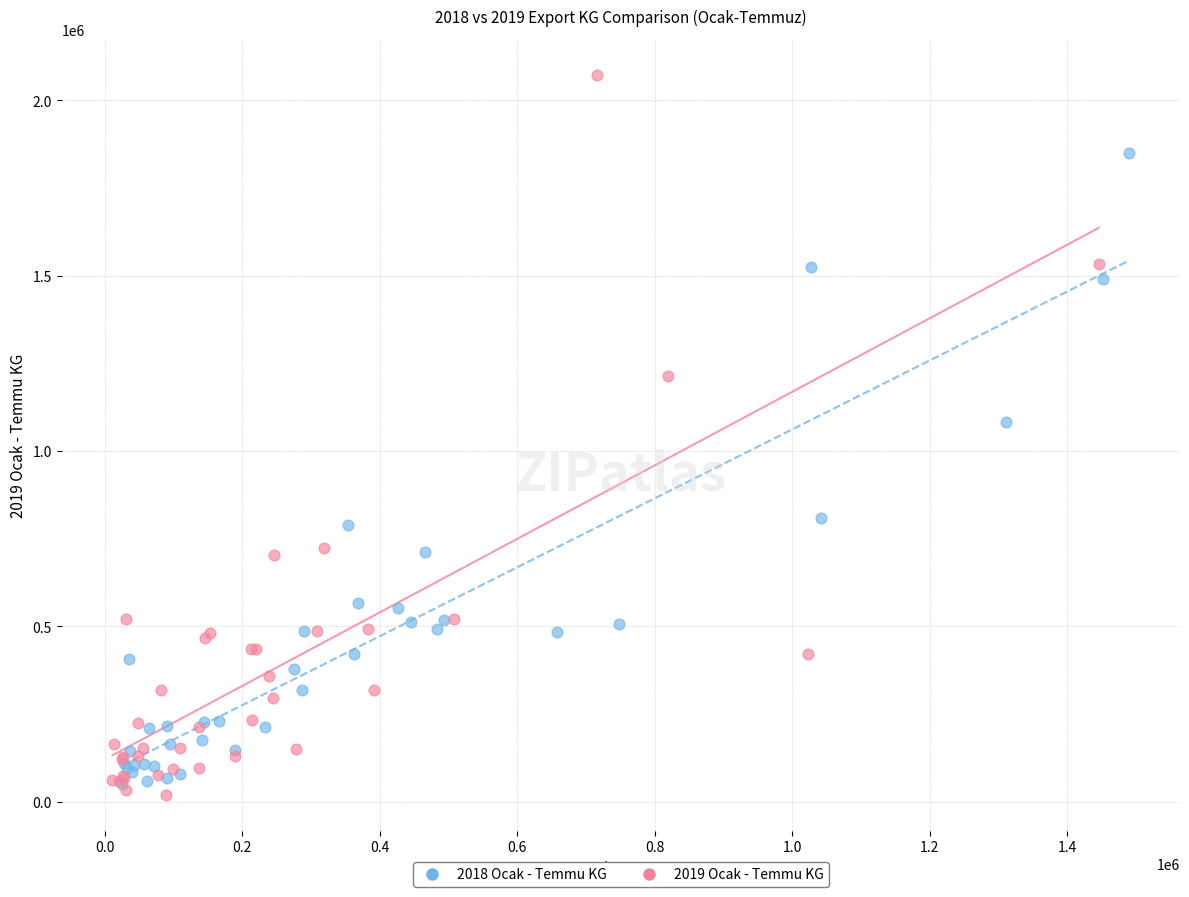

Which series has the widest spread of Y values?

2019 Ocak - Temmu KG